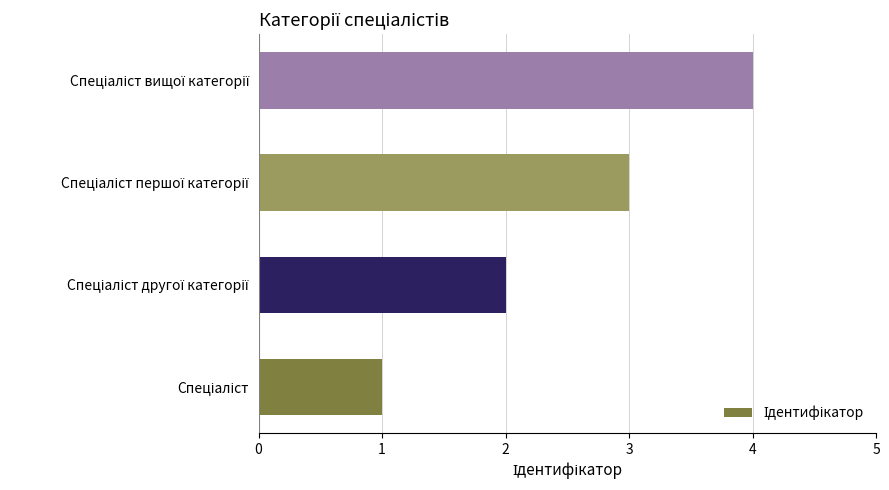

What is the greatest value displayed?

4